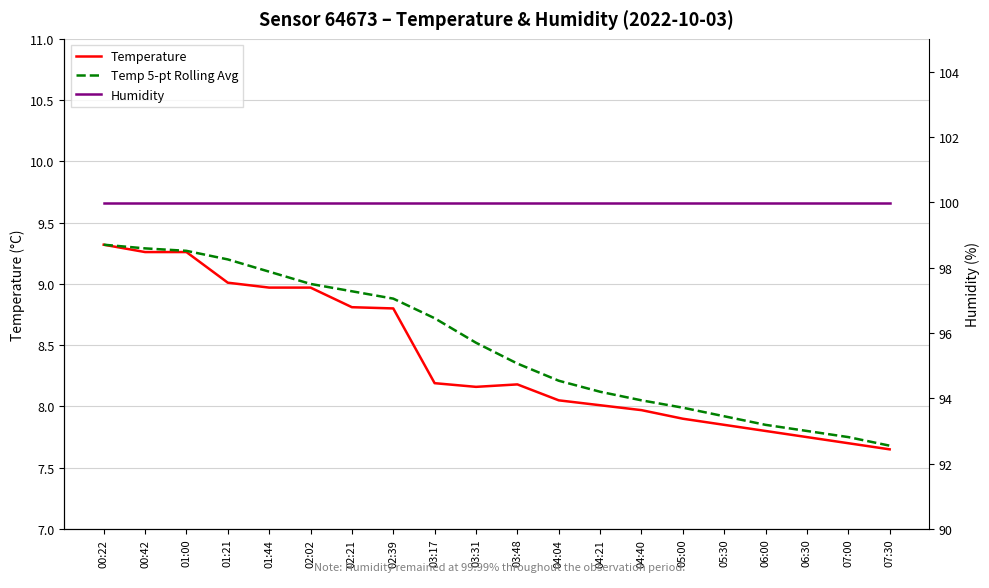

True or false: Humidity has more than 0 points higher than both neighbors.

False